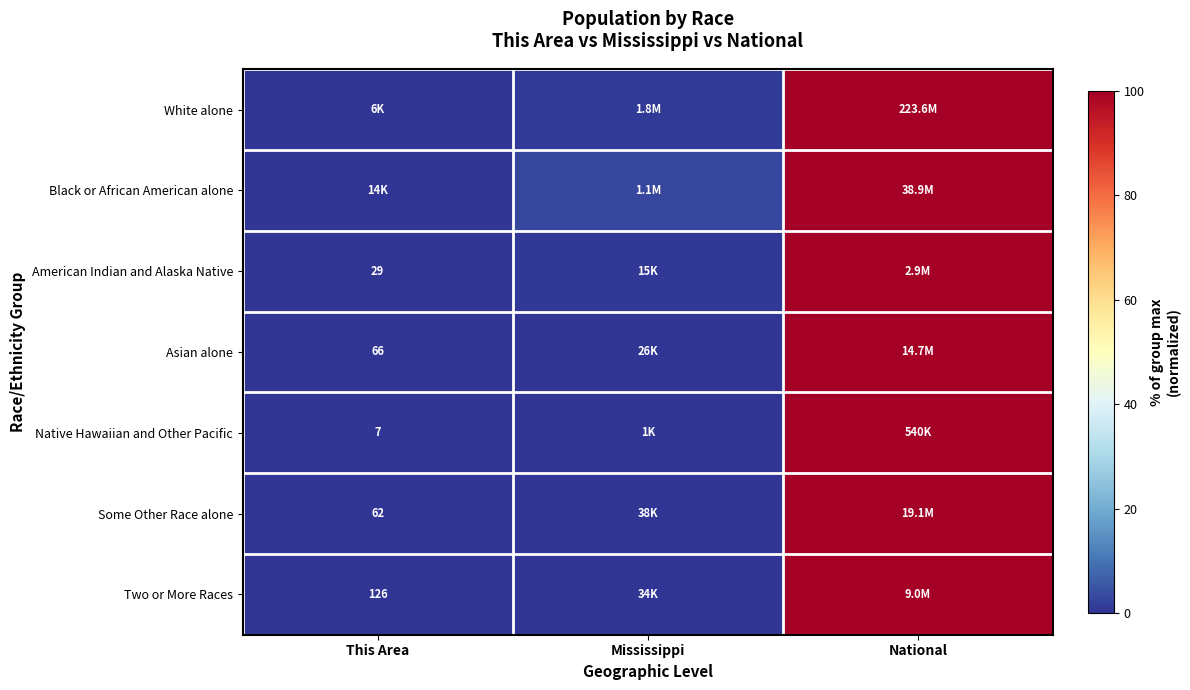

What is the difference between the maximum and minimum values in the Black or African American alone series?

100.0